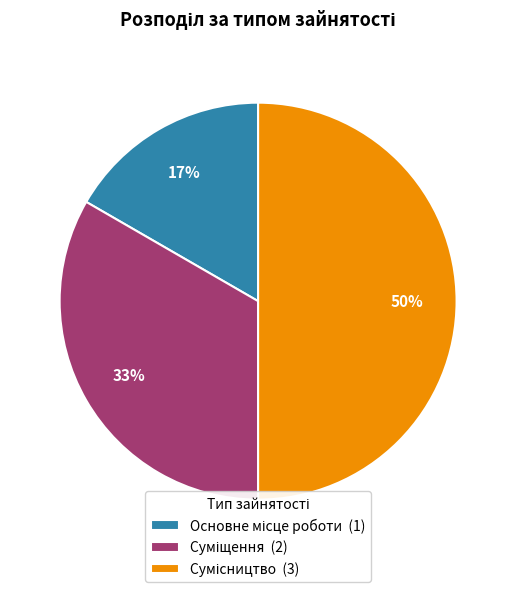

To the nearest percent, what is the average slice percentage?

33%